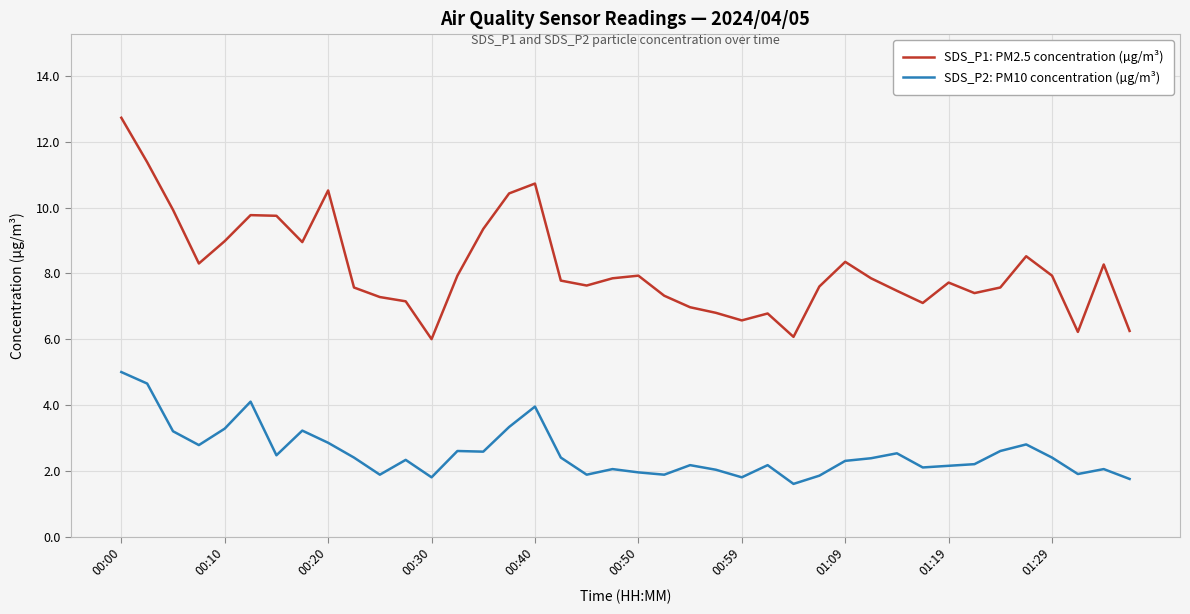

Which series has the largest range (max minus min)?

SDS_P1: PM2.5 concentration (µg/m³)